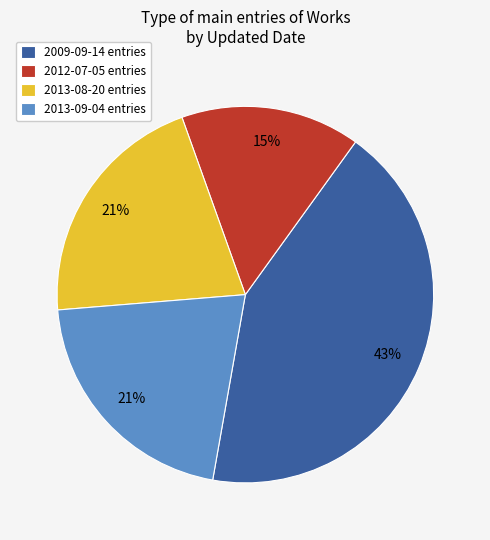

To the nearest percent, what portion does 2012-07-05 entries represent?

15%